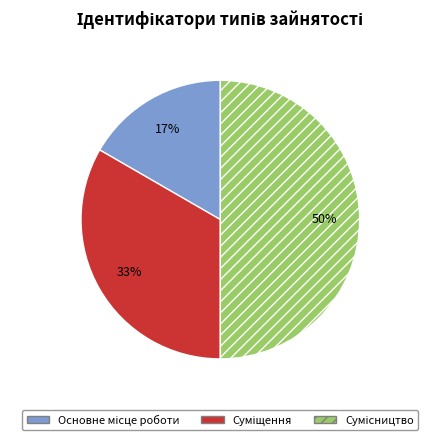

To the nearest percent, what is the average slice percentage?

33%